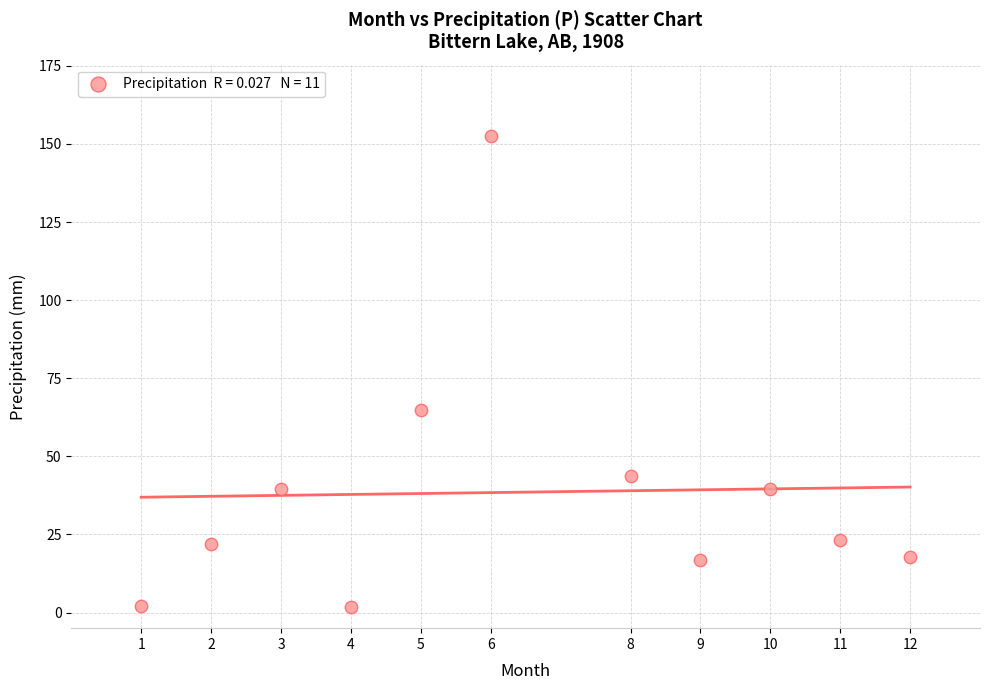

What is the range of X values (max minus min)?

11.0